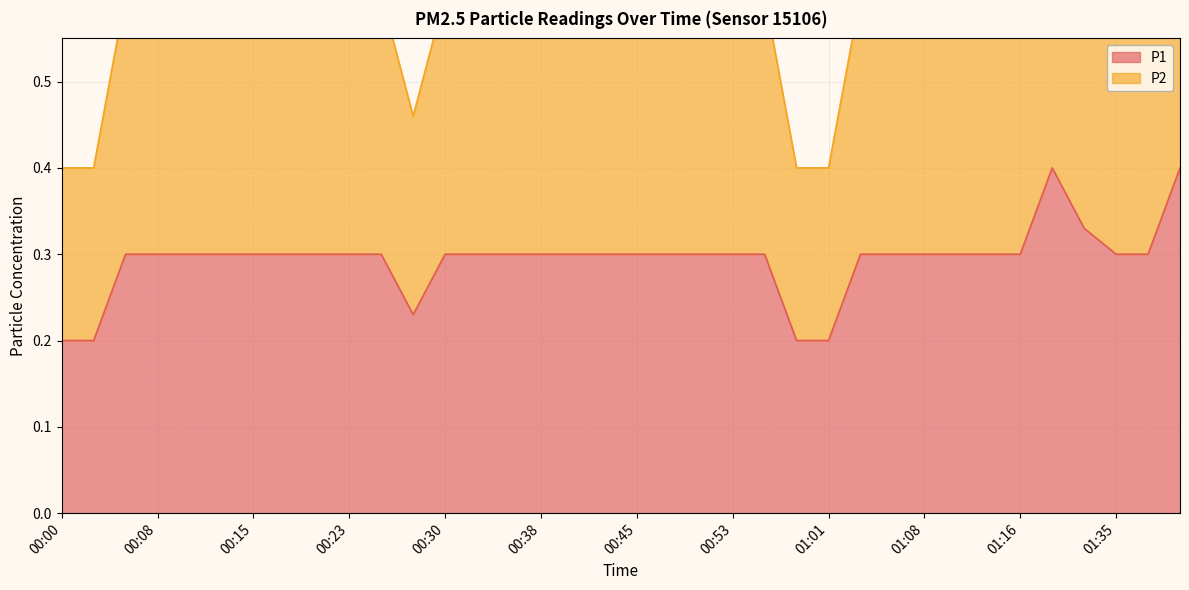

Rank the series by their maximum value, from highest to lowest.

P2, P1